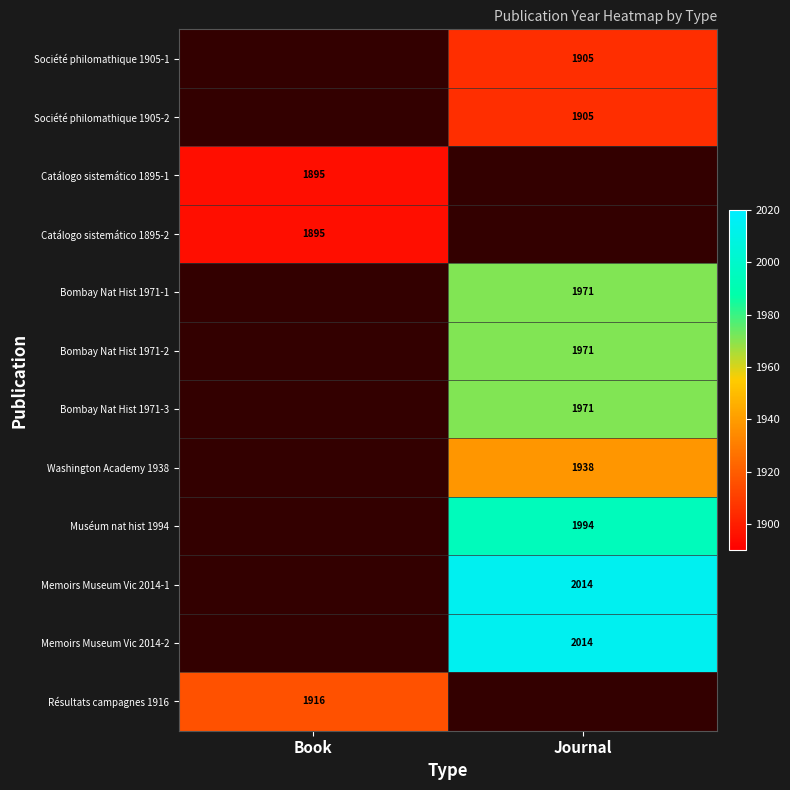

The value of Société philomathique 1905-1 at Journal is 2746. True or false?

False